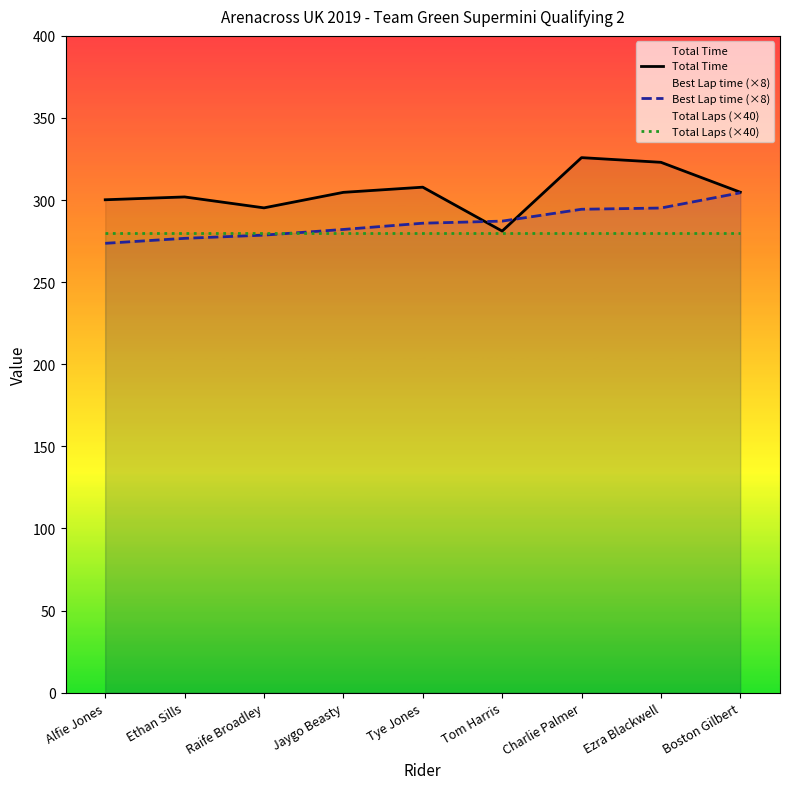

At which label does Total Time first exceed 304?

Jaygo Beasty